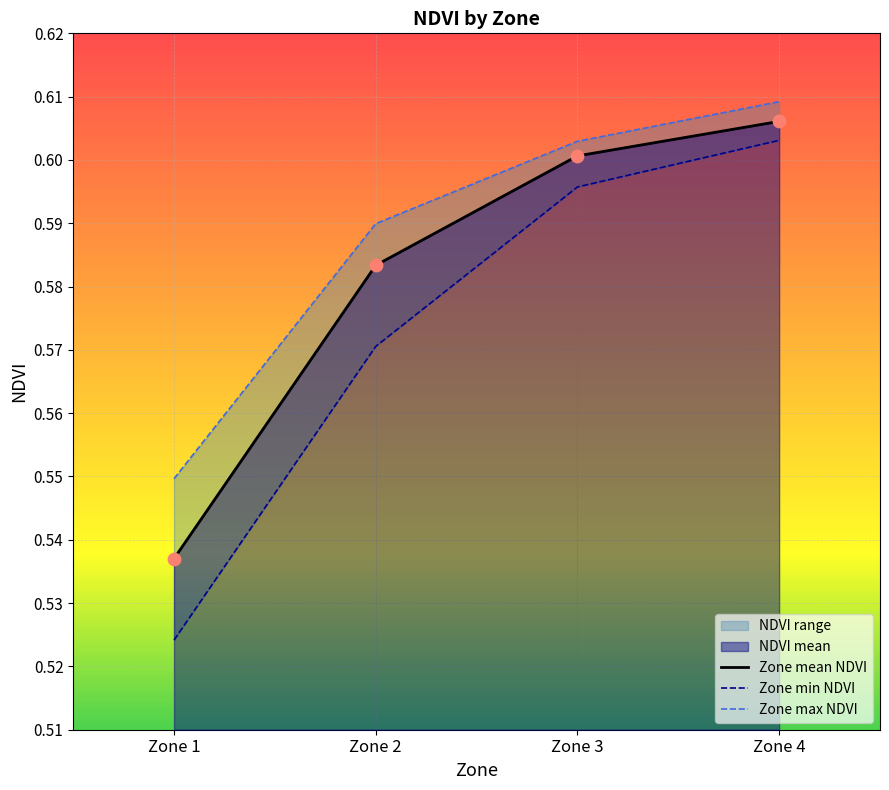

Which series has the largest Y range (max minus min)?

Zone min NDVI